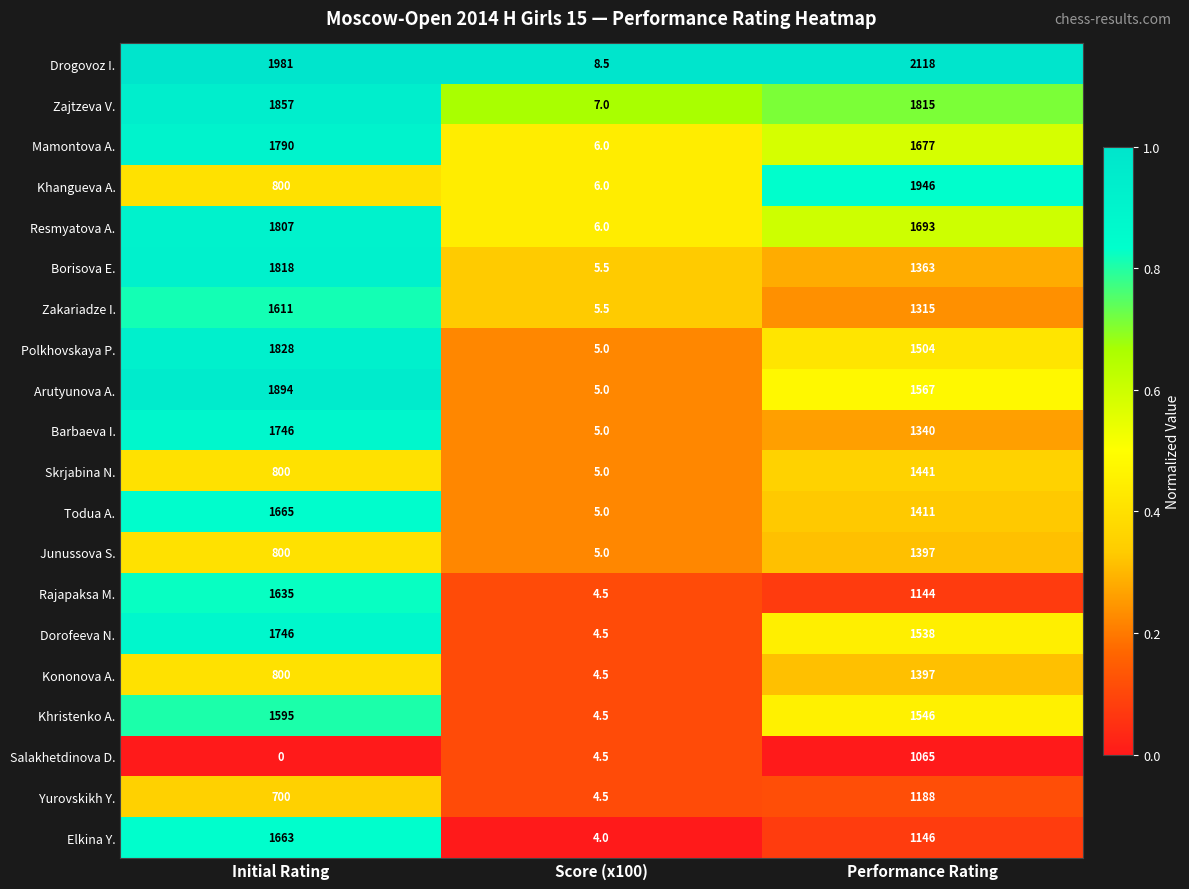

At which category is the sum across all series the highest?

Performance Rating